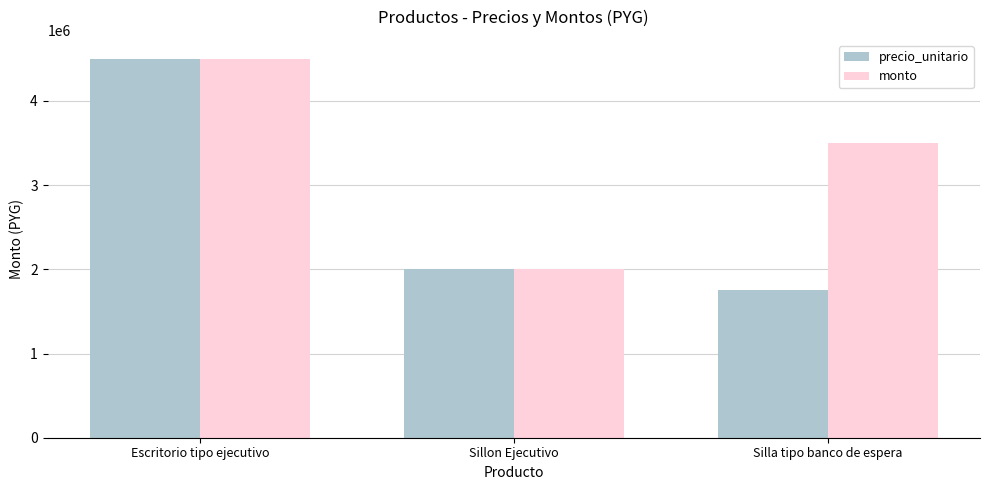

The value of precio_unitario at Escritorio tipo ejecutivo is 4500000. True or false?

True